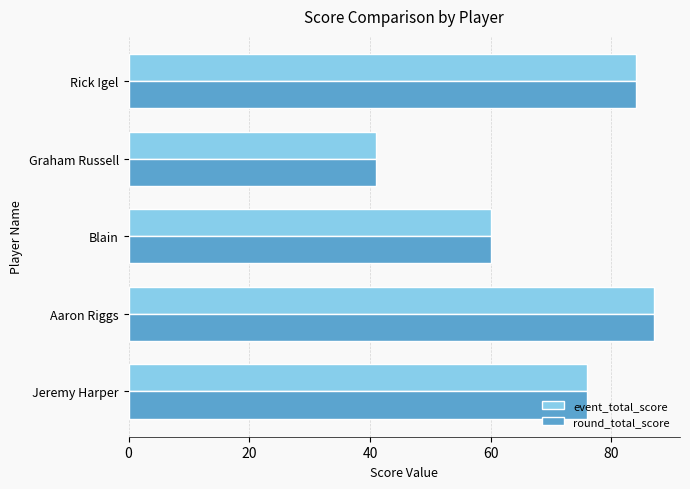

At which category is the sum across all series the highest?

Aaron Riggs